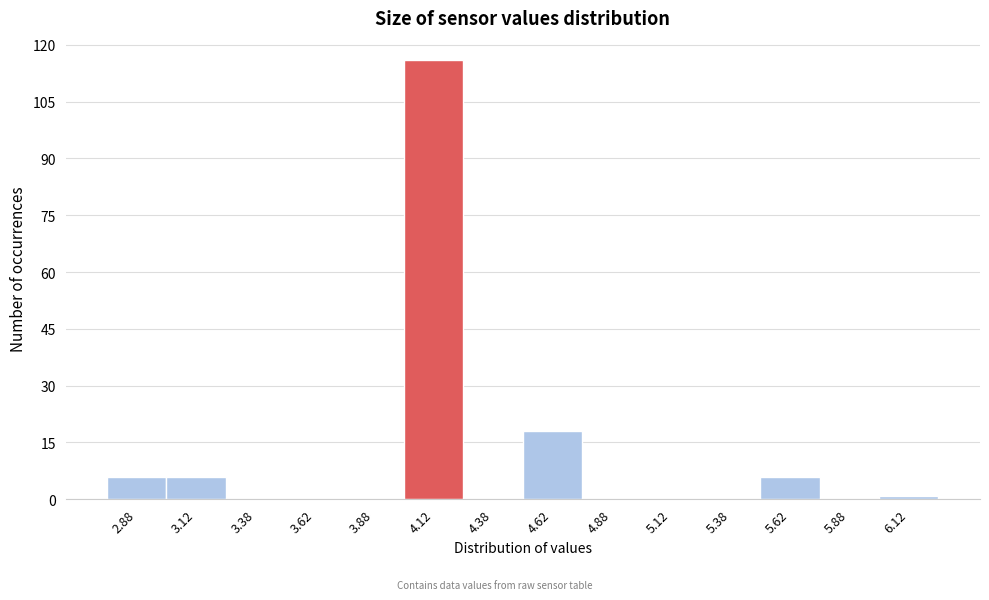

What is the height of the bar covering 4.50 to 4.75 on the x-axis? The values are not printed on the chart, so give them approximately, as read against the axis.

18